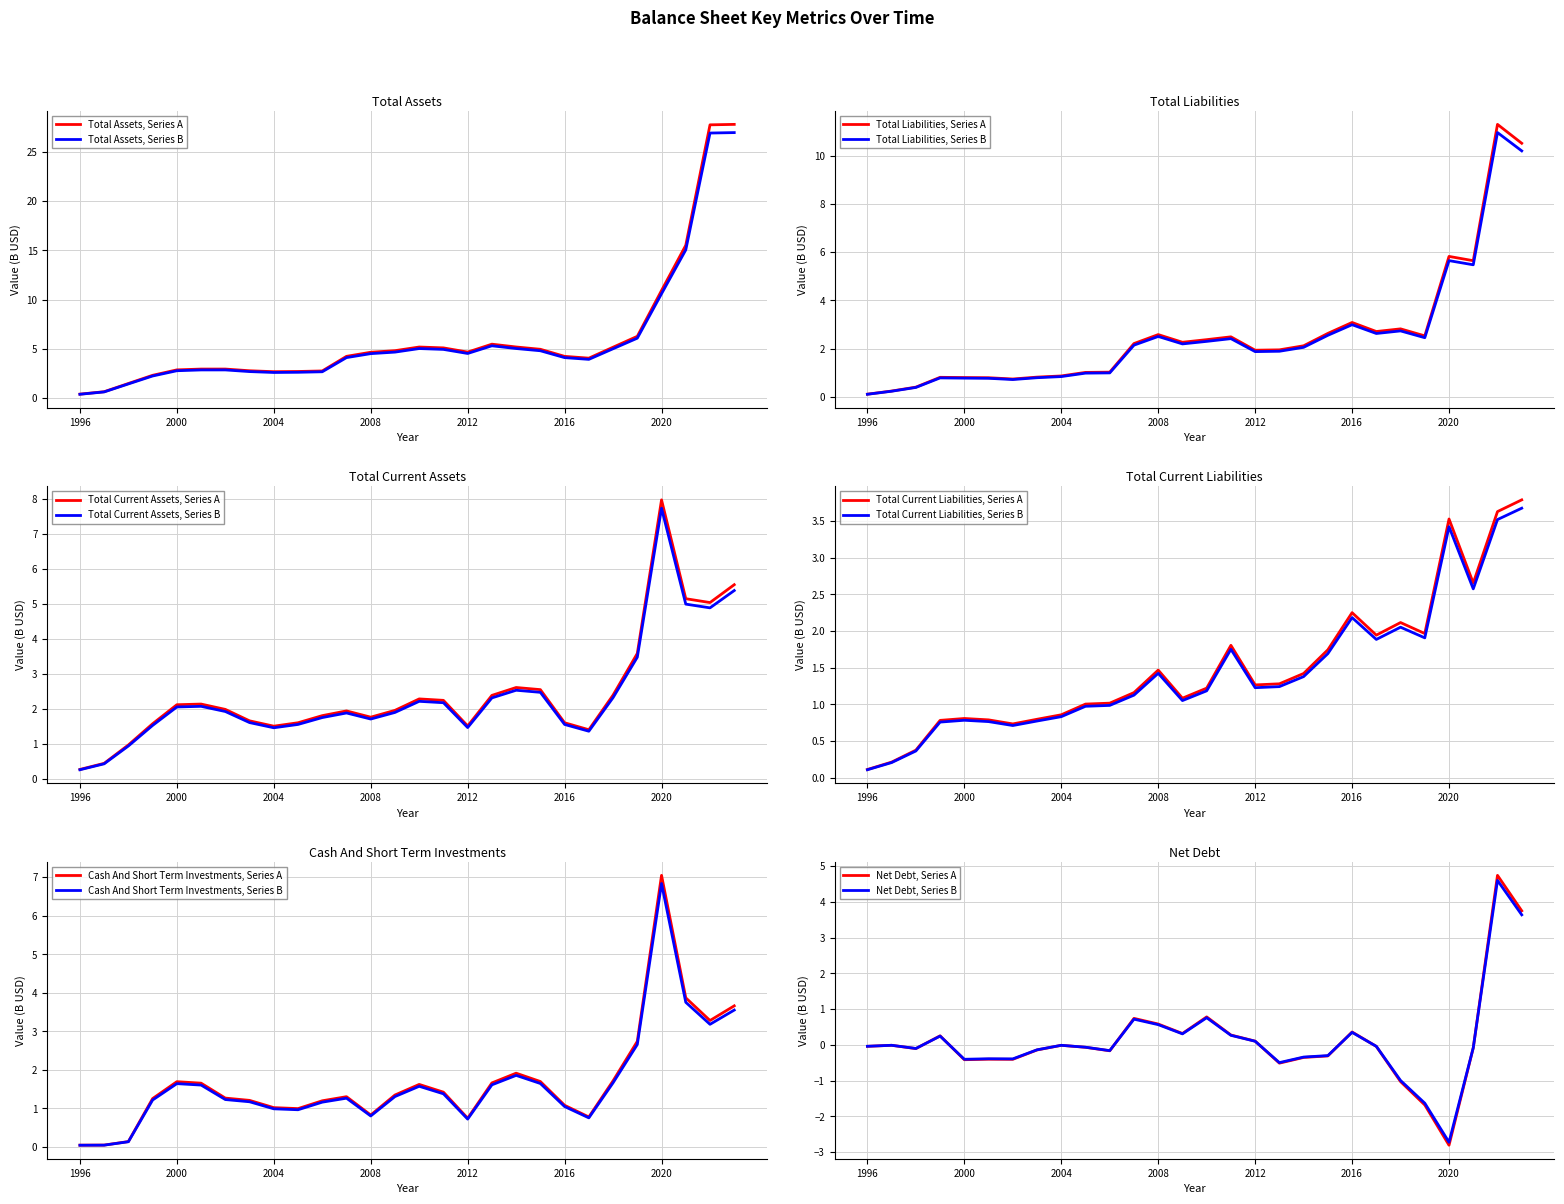

Which series has the widest spread of values?

Total Assets